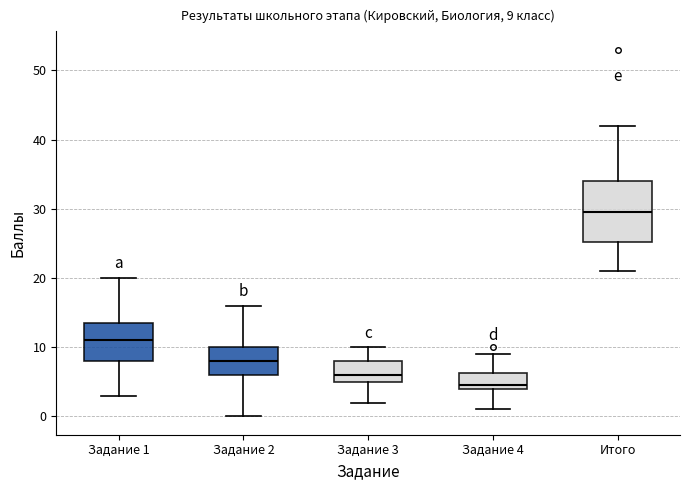

Which box has the lowest median line?

Задание 4